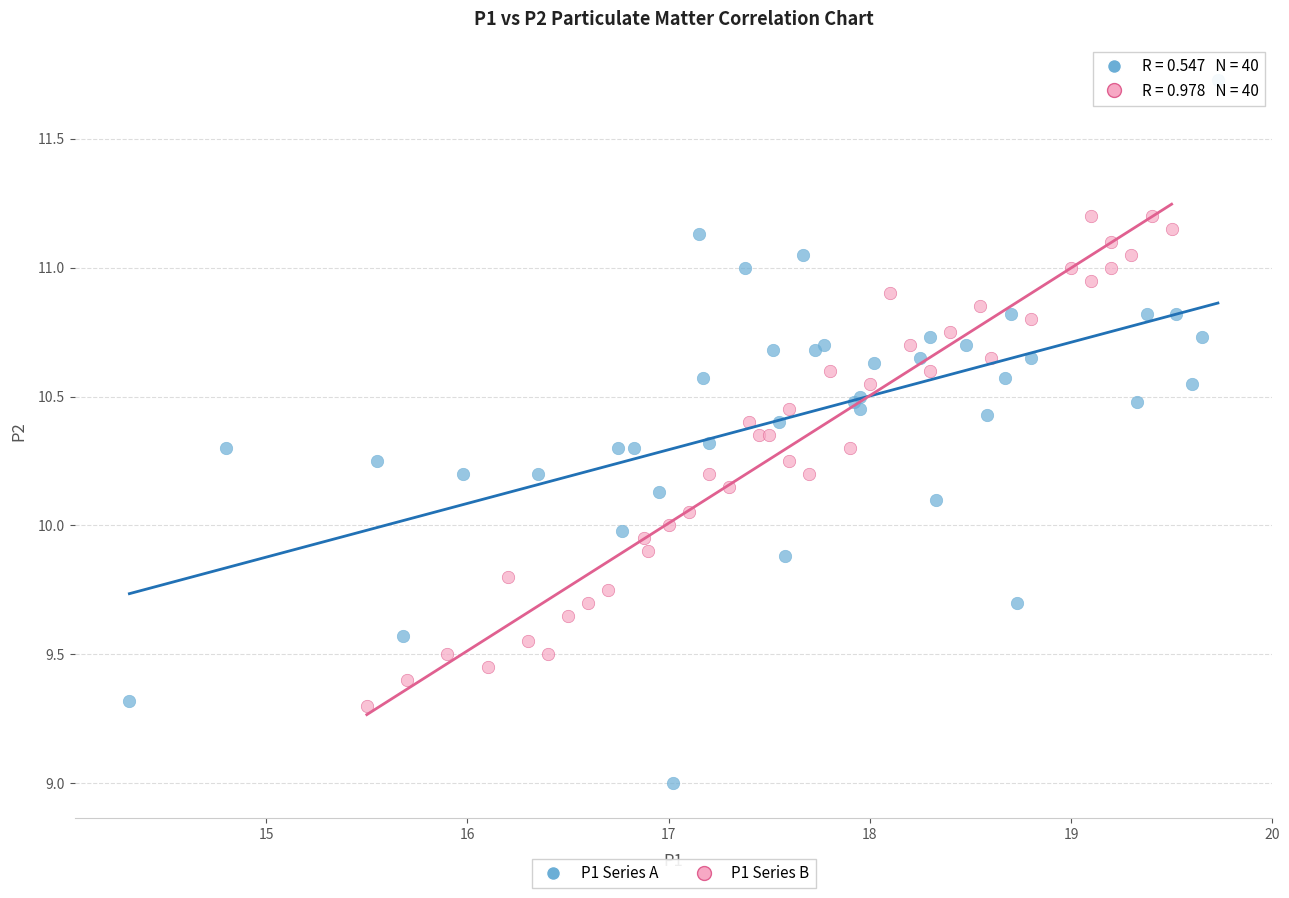

Which series reaches the minimum Y coordinate?

P1 Series A